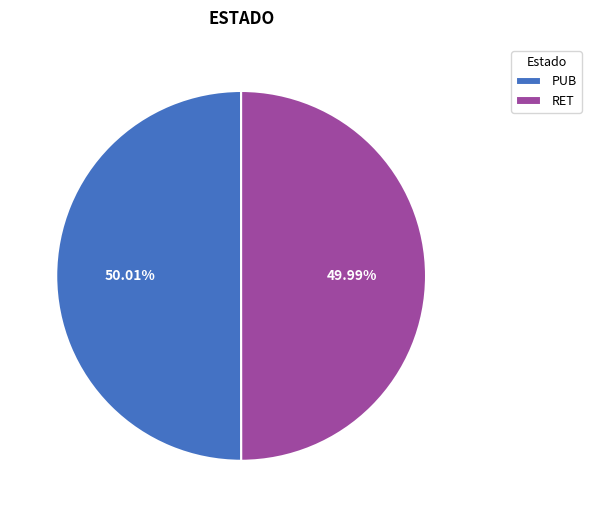

What is the ratio of the value at PUB to the value at RET?

1.0